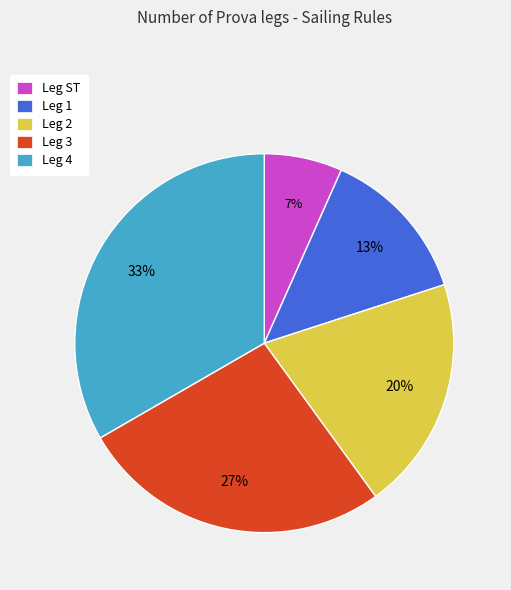

Which category has the smallest portion of the pie?

Leg ST